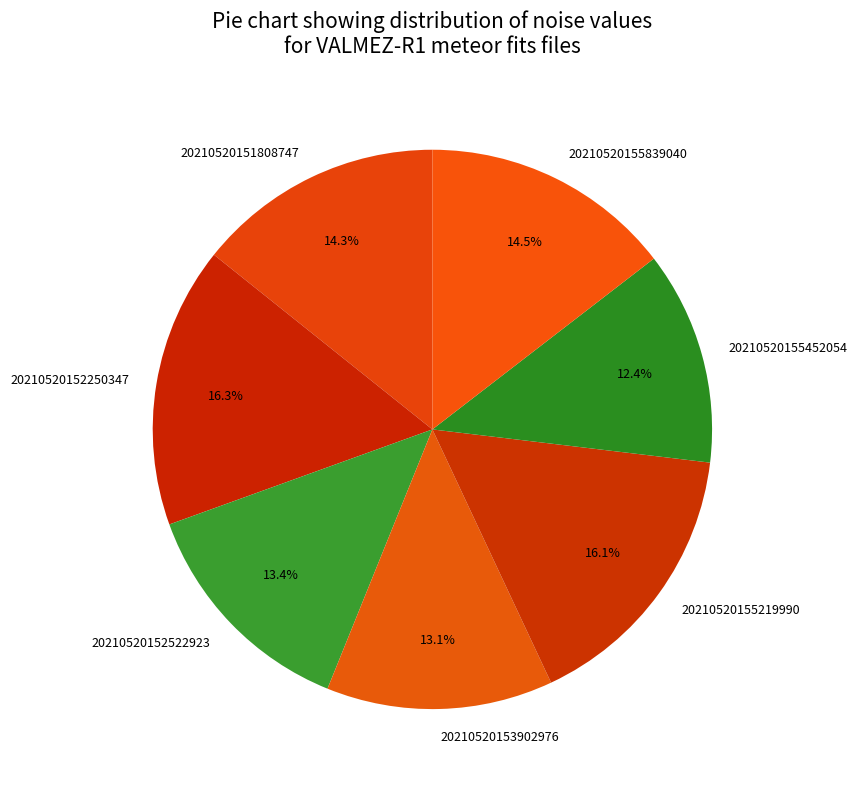

Does any single category account for the majority?

No